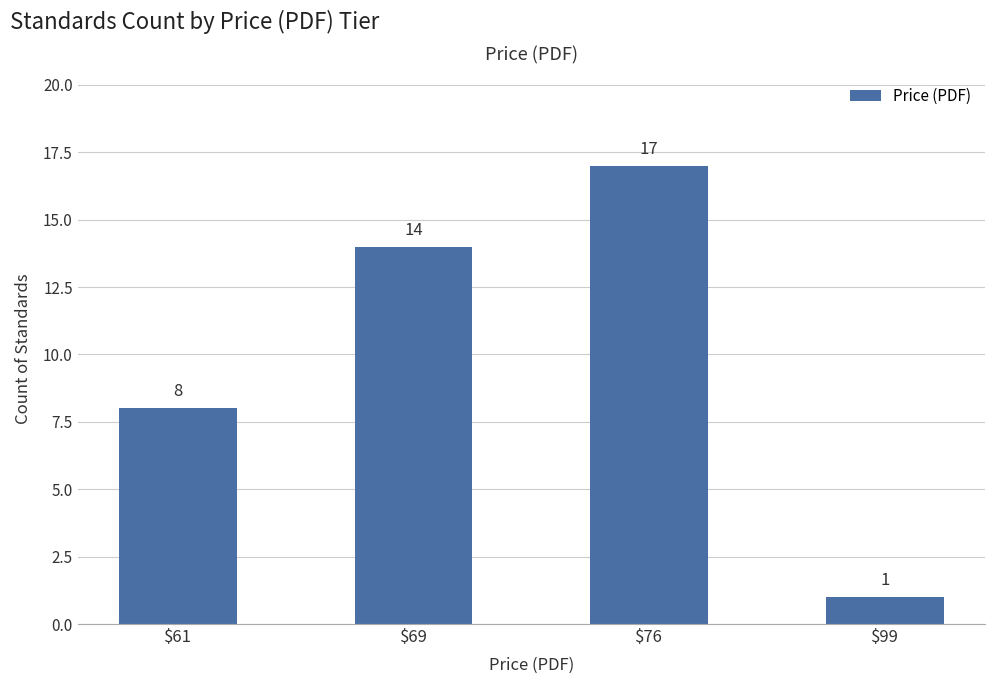

What is the change in value from $76 to $99?

-16